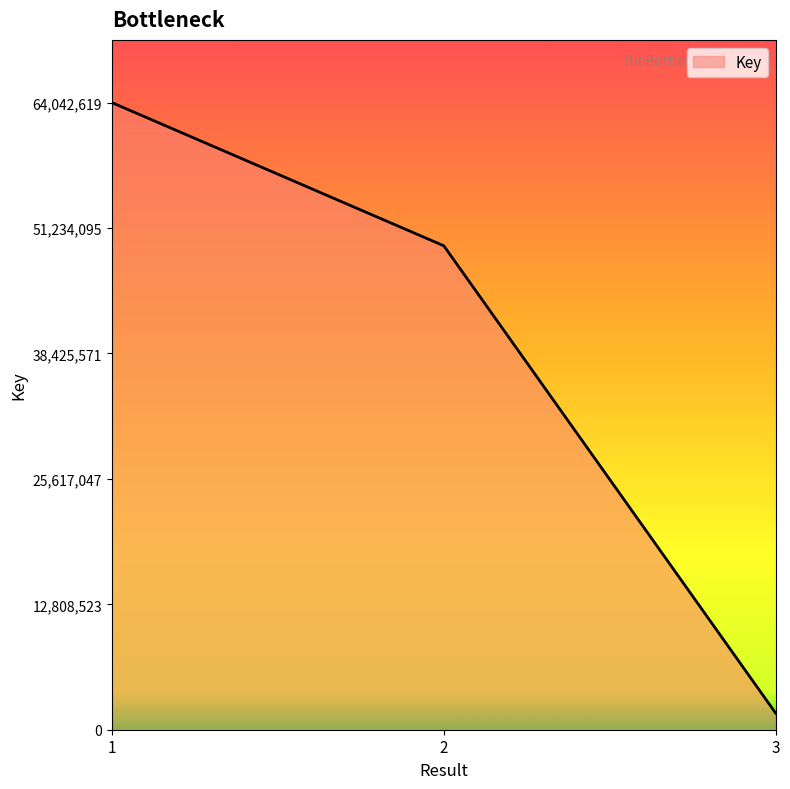

What is the sum of the values at 3 and 2?

51101282